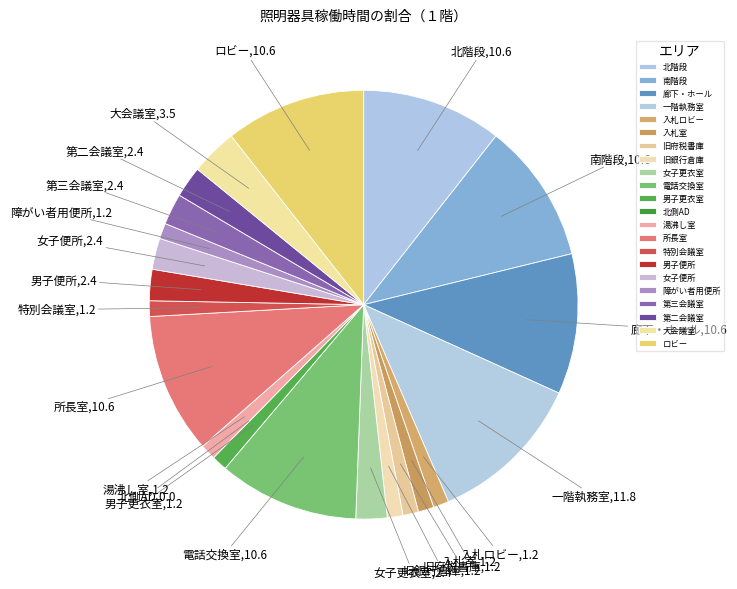

Is the sum of 所長室 and 入札ロビー greater than half?

No